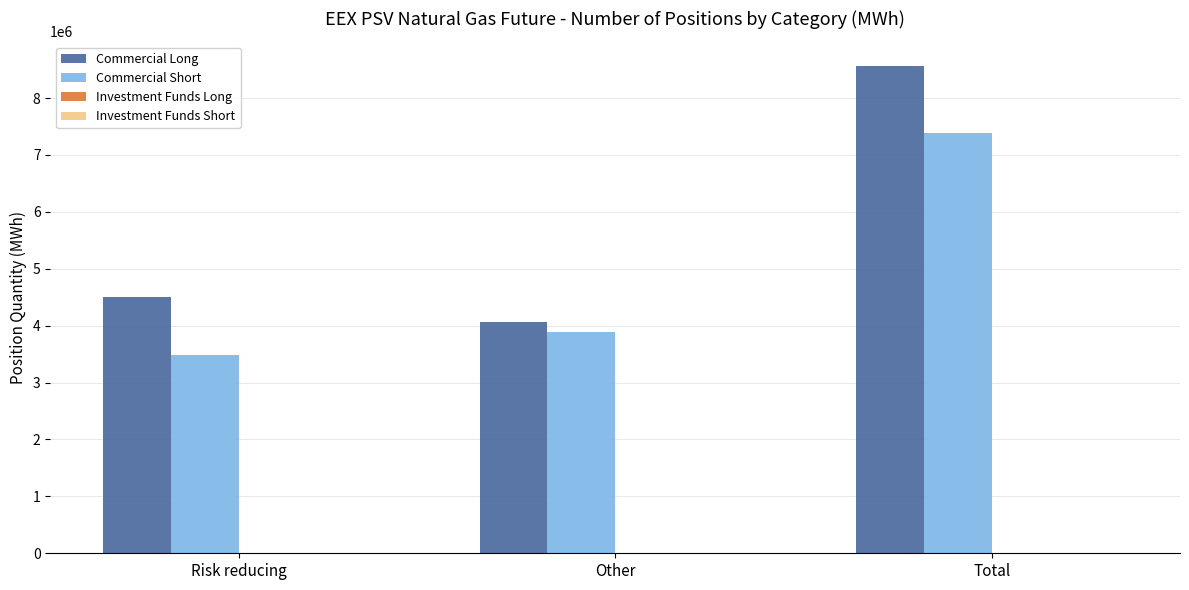

The value of Commercial Short at Other is 5334456. True or false?

False